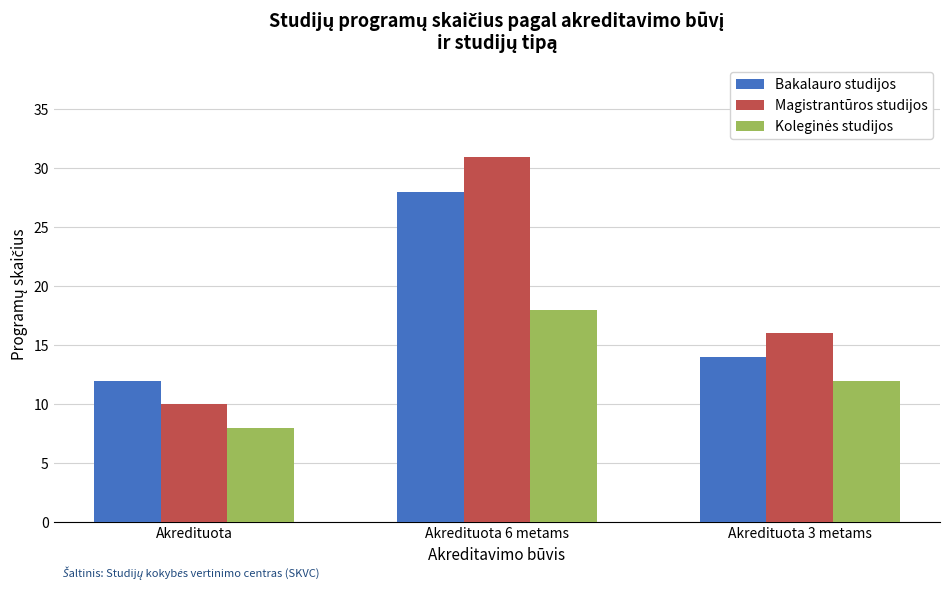

What is the smallest value displayed?

8